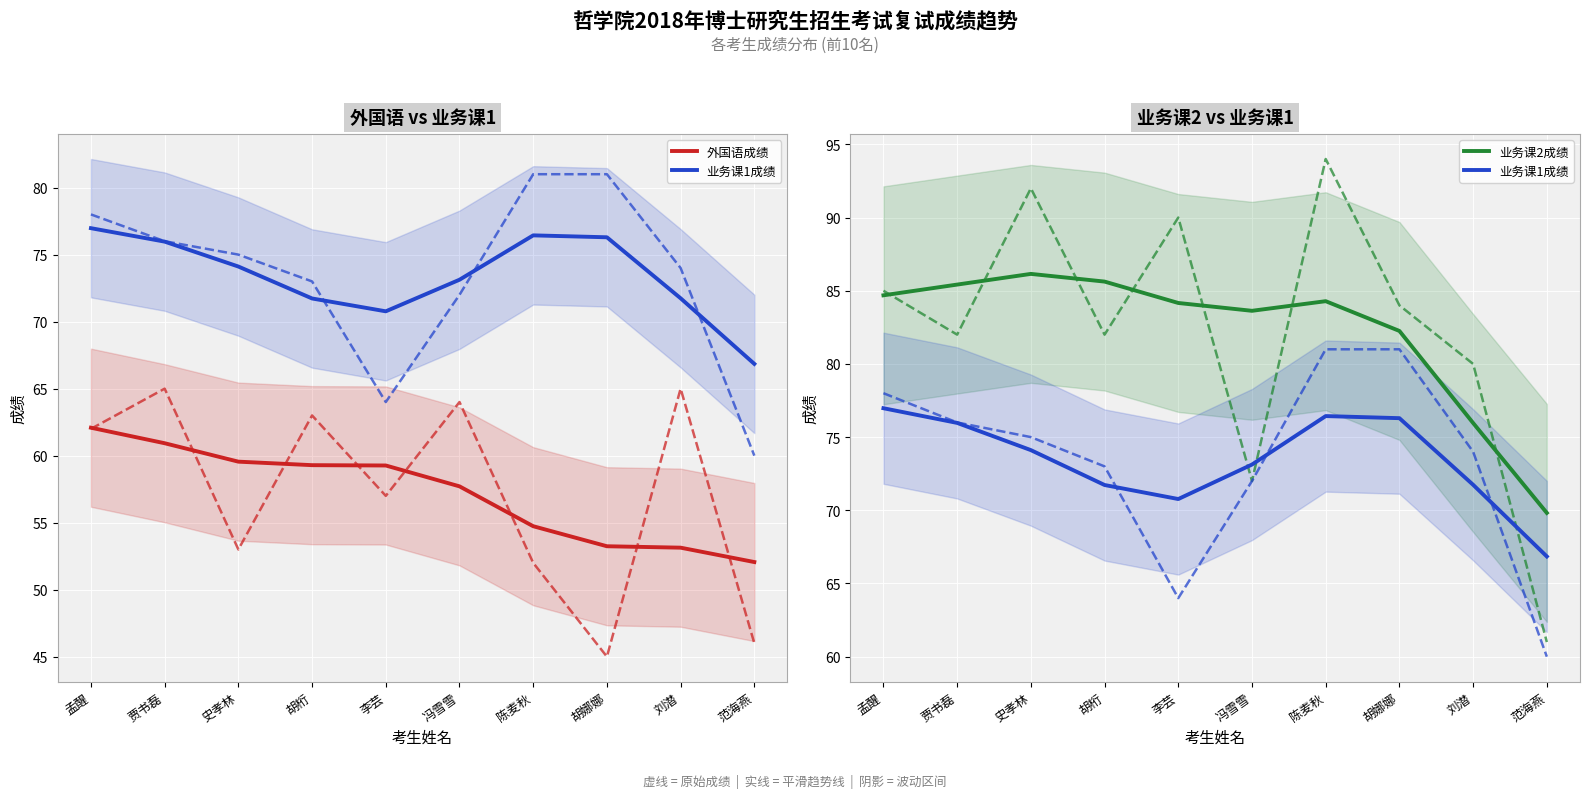

List the series in order of their overall mean, lowest first.

外国语成绩, 业务课1成绩, 业务课2成绩